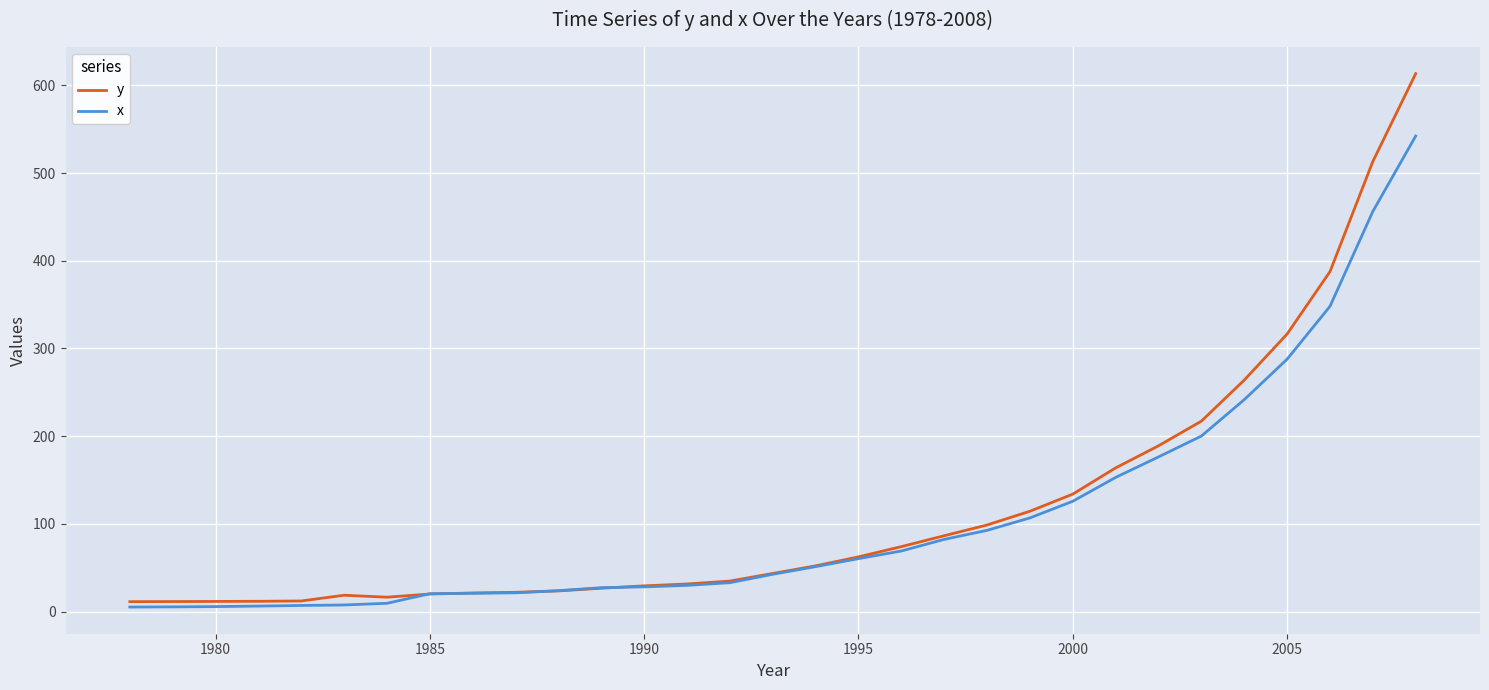

What is the maximum value for y?

613.3